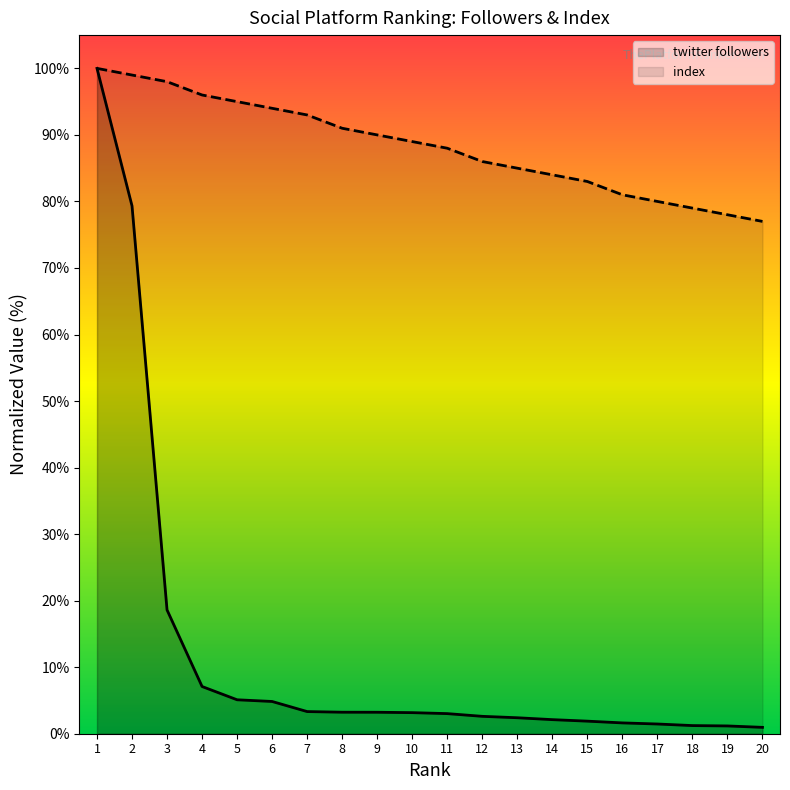

Reading left to right, extract all data points from this chart.

twitter followers: 1=100.0	2=79.3	3=18.6	4=7.1	5=5.1	6=4.8	7=3.3	8=3.2	9=3.2	10=3.2	11=3.0	12=2.6	13=2.4	14=2.1	15=1.9	16=1.6	17=1.5	18=1.2	19=1.2	20=1.0
index: 1=100.0	2=99.0	3=98.0	4=96.0	5=95.0	6=94.0	7=93.0	8=91.0	9=90.0	10=89.0	11=88.0	12=86.0	13=85.0	14=84.0	15=83.0	16=81.0	17=80.0	18=79.0	19=78.0	20=77.0